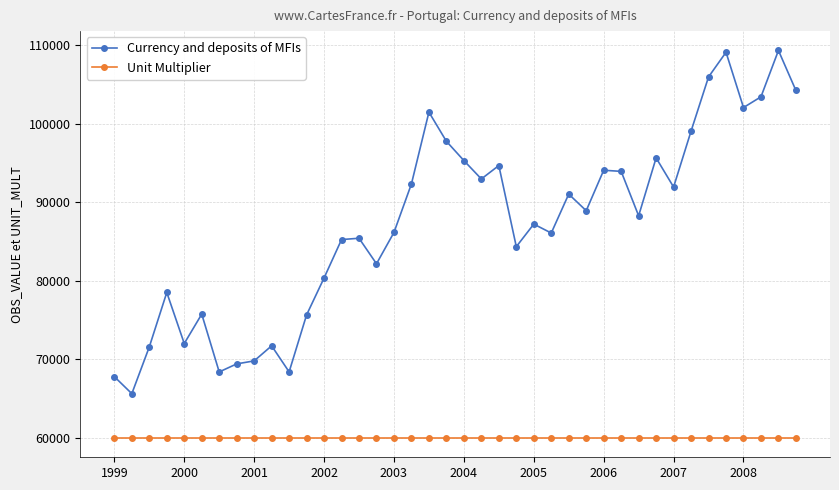

Which series has the widest spread of values?

Currency and deposits of MFIs